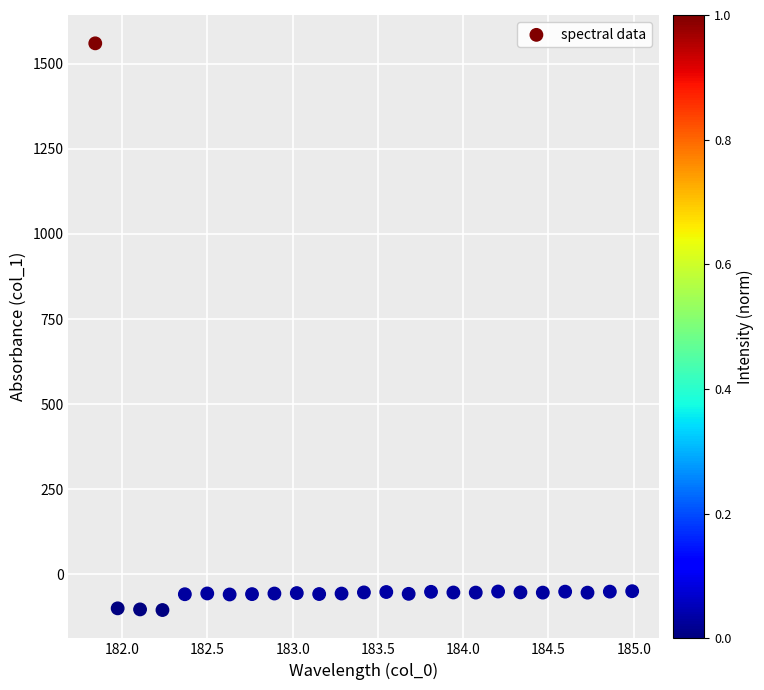

What is the range of Y values (max minus min)?

1665.5